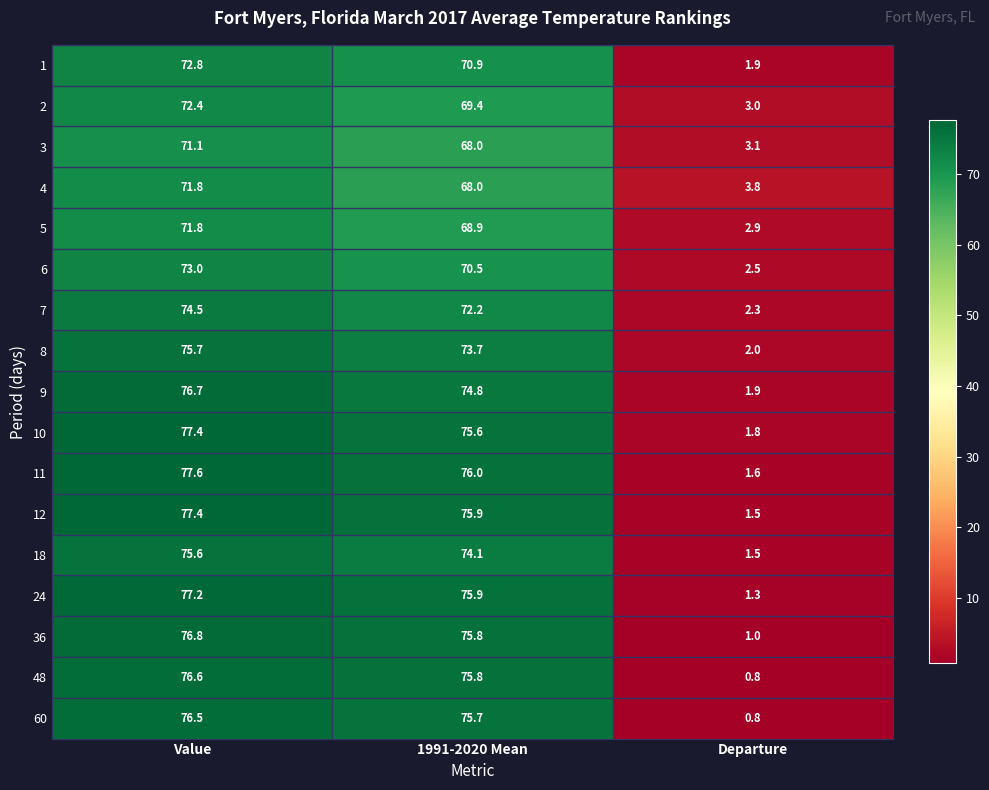

What is the total value across all series at 1991-2020 Mean?

1241.2